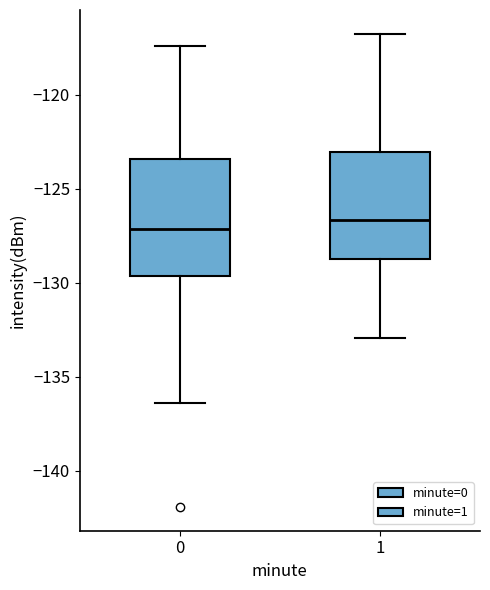

Where does the median line of the box at x = 0 sit on the y-axis? The values are not printed on the chart, so give them approximately, as read against the axis.

-127.0